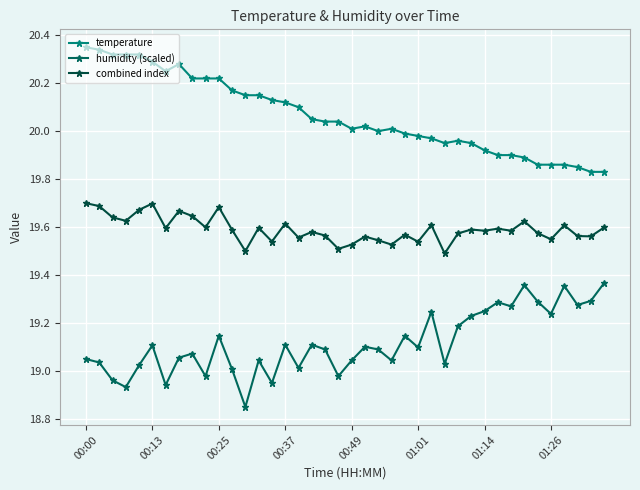

How many distinct data groups are displayed?

3